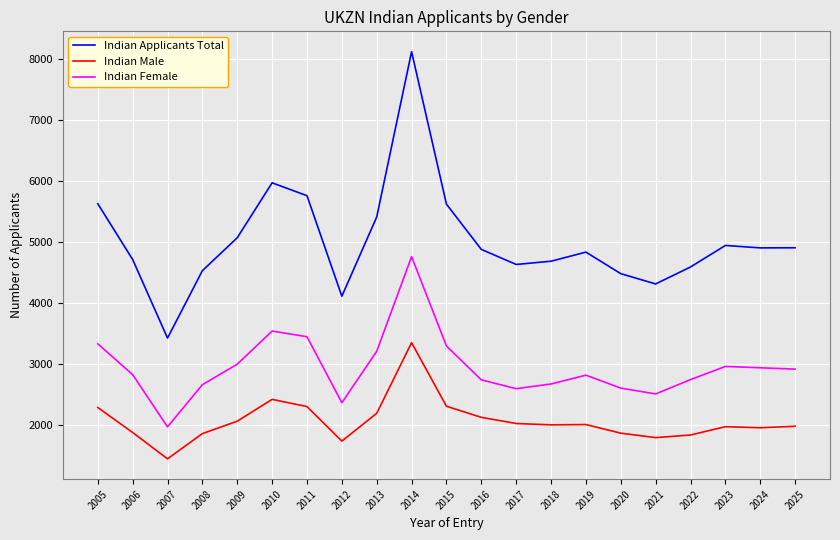

Which series has the largest total across all categories?

Indian Applicants Total